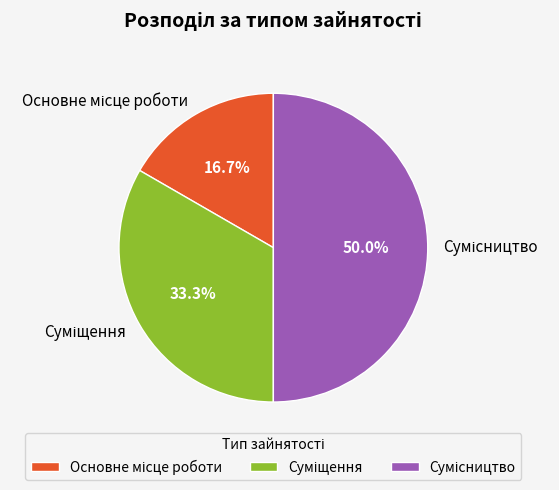

Is there a majority slice in this chart?

No